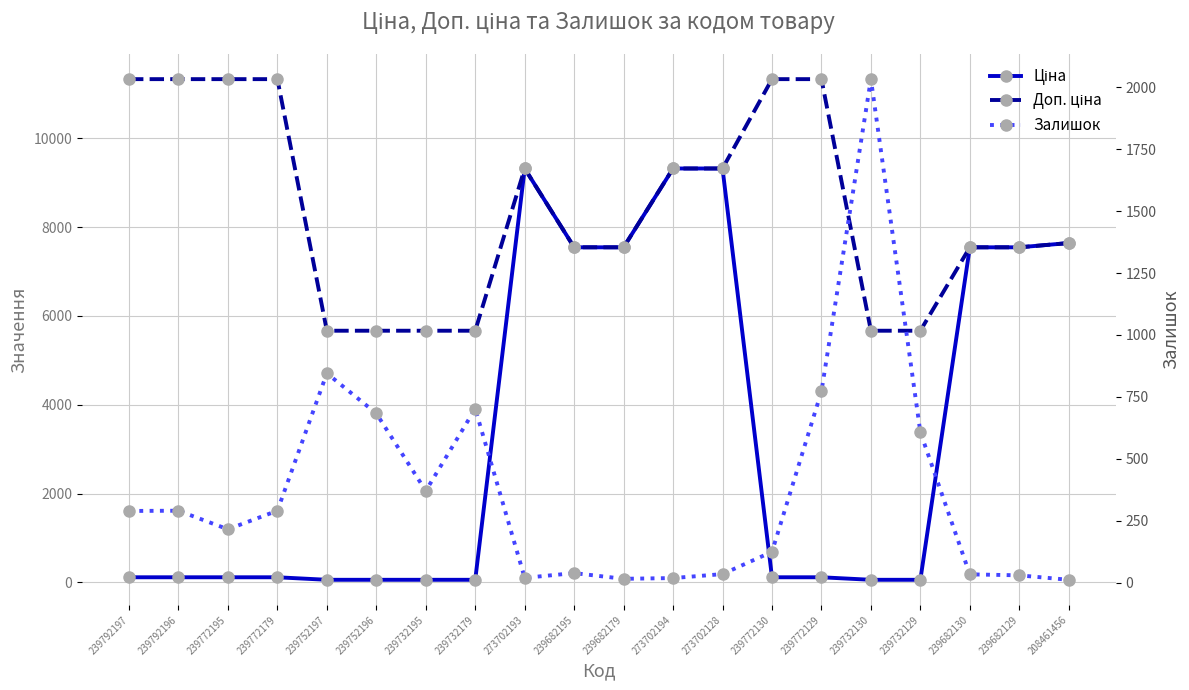

How many data points in Залишок are less than 289?

10